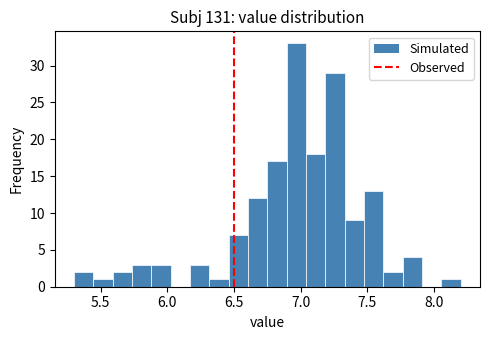

Read against the x-axis, roughly where is the centre of the tallest bar?

6.95